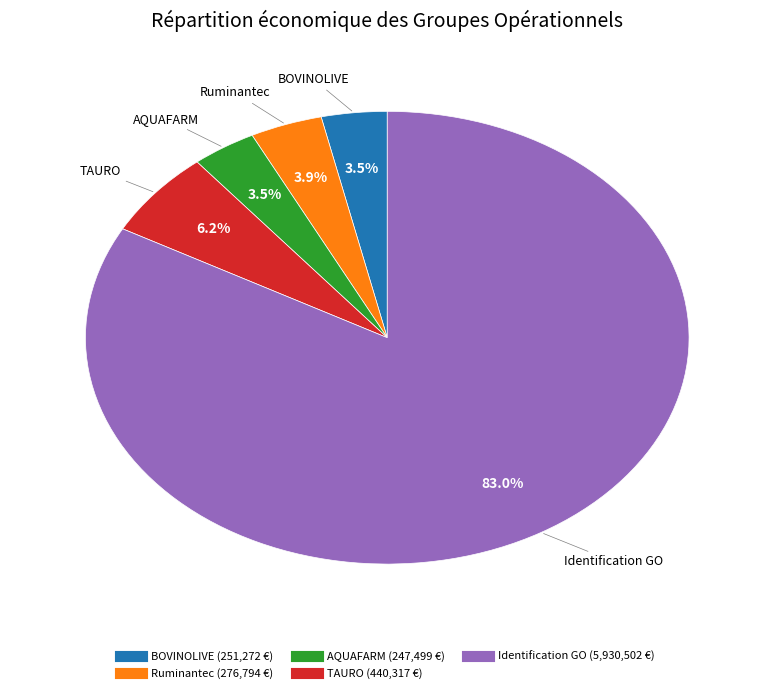

Count the number of slices in the pie.

5